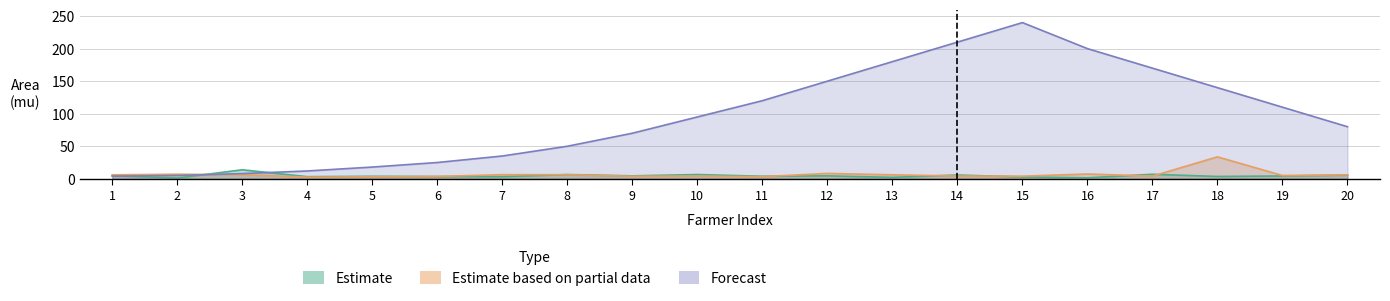

Reading left to right, extract all data points from this chart.

Estimate: 1=4.7	2=1.1	3=13.8	4=3.2	5=3.8	6=3.4	7=3.2	8=6.5	9=4.5	10=6.5	11=3.9	12=4.5	13=2.2	14=5.8	15=2.8	16=1.5	17=6.9	18=3.6	19=4.3	20=5.6
Estimate based on partial data: 1=6.1	2=7.0	3=6.3	4=2.5	5=3.1	6=3.6	7=6.3	8=6.2	9=3.9	10=4.2	11=3.2	12=8.2	13=6.1	14=4.2	15=4.0	16=7.3	17=4.1	18=33.7	19=5.0	20=6.0
Forecast: 1=4.0	2=5.0	3=8.0	4=12.0	5=18.0	6=25.0	7=35.0	8=50.0	9=70.0	10=95.0	11=120.0	12=150.0	13=180.0	14=210.0	15=240.0	16=200.0	17=170.0	18=140.0	19=110.0	20=80.0